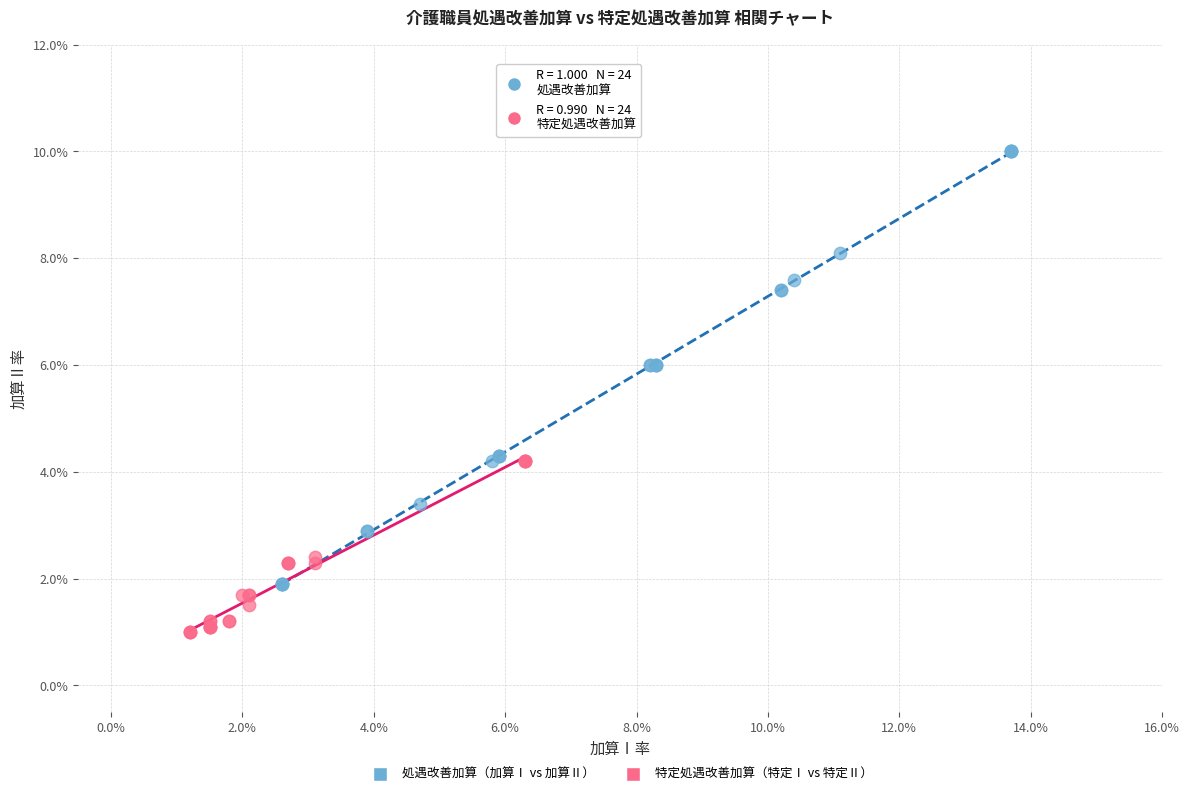

Which series contains the highest Y value?

処遇改善加算（加算Ⅰ vs 加算Ⅱ）